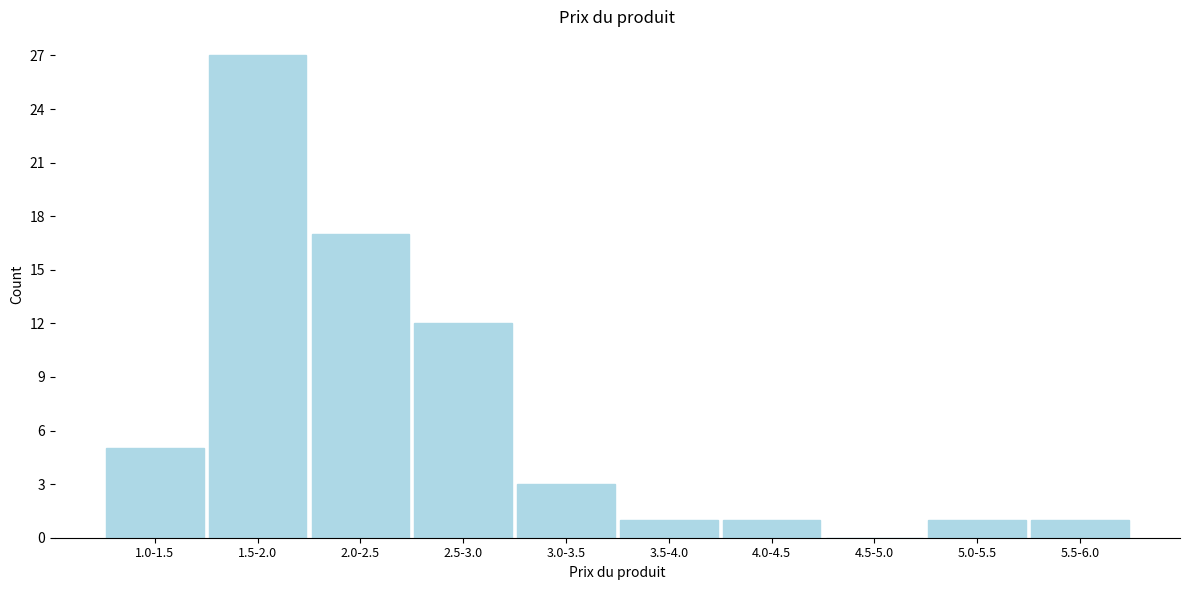

Reading right to left, what are all the values shown in this chart?

5.5-6.0=1	5.0-5.5=1	4.5-5.0=0	4.0-4.5=1	3.5-4.0=1	3.0-3.5=3	2.5-3.0=12	2.0-2.5=17	1.5-2.0=27	1.0-1.5=5